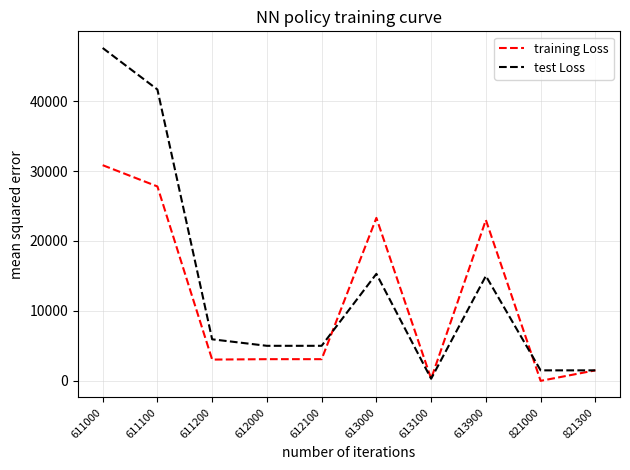

Rank the series by their maximum value, from lowest to highest.

training Loss, test Loss